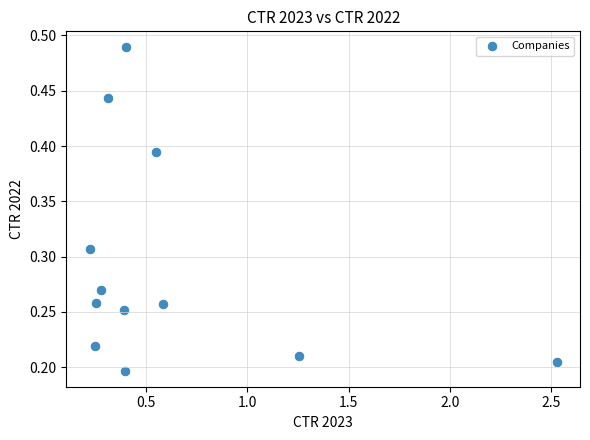

What is the range of X values (max minus min)?

2.3